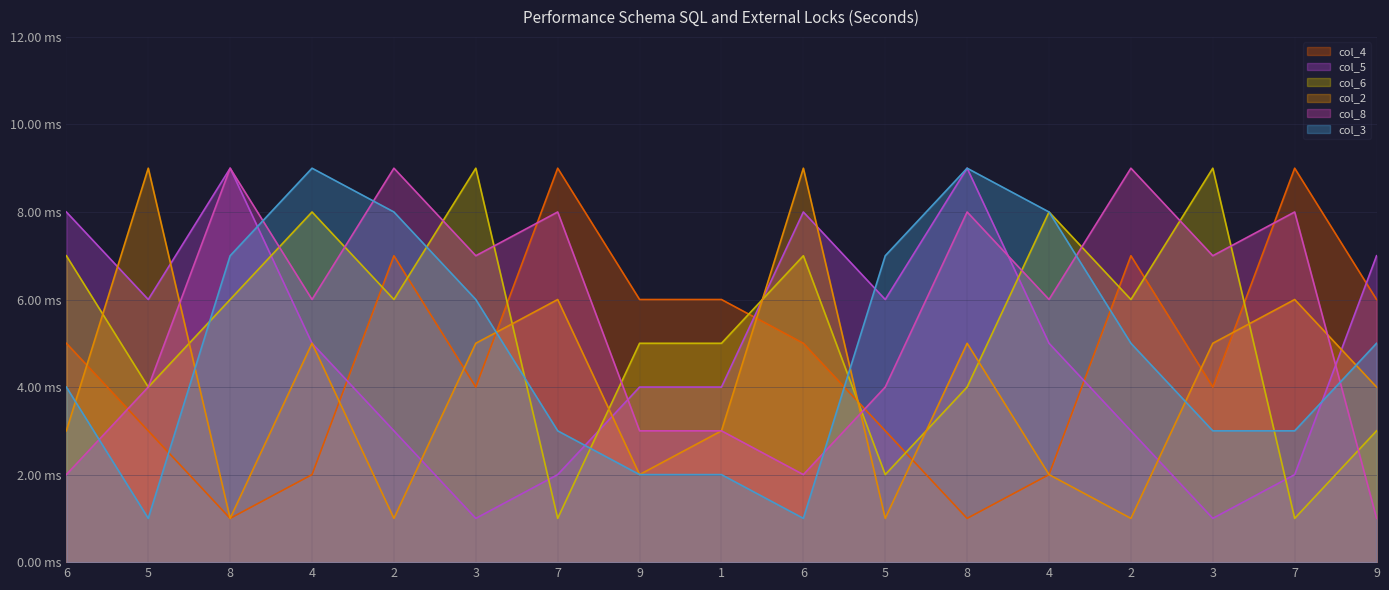

Reading left to right, transcribe all the data shown in this chart.

col_4: 6=5	5=3	8=1	4=2	2=7	3=4	7=9	9=6	1=6	6=5	5=3	8=1	4=2	2=7	3=4	7=9	9=6
col_5: 6=8	5=6	8=9	4=5	2=3	3=1	7=2	9=4	1=4	6=8	5=6	8=9	4=5	2=3	3=1	7=2	9=7
col_6: 6=7	5=4	8=6	4=8	2=6	3=9	7=1	9=5	1=5	6=7	5=2	8=4	4=8	2=6	3=9	7=1	9=3
col_2: 6=3	5=9	8=1	4=5	2=1	3=5	7=6	9=2	1=3	6=9	5=1	8=5	4=2	2=1	3=5	7=6	9=4
col_8: 6=2	5=4	8=9	4=6	2=9	3=7	7=8	9=3	1=3	6=2	5=4	8=8	4=6	2=9	3=7	7=8	9=1
col_3: 6=4	5=1	8=7	4=9	2=8	3=6	7=3	9=2	1=2	6=1	5=7	8=9	4=8	2=5	3=3	7=3	9=5